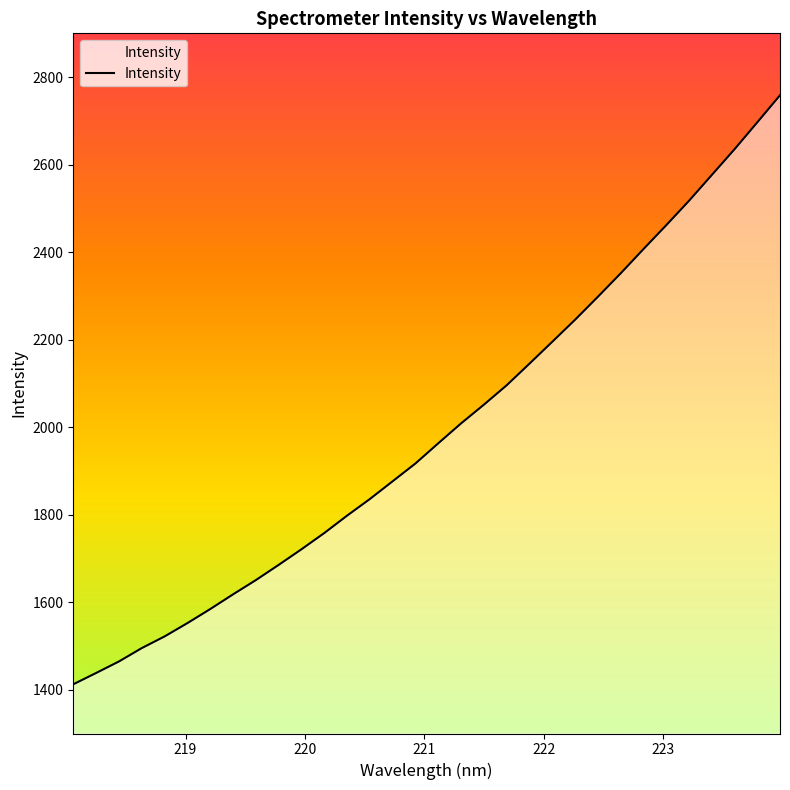

Reading right to left, extract all data points from this chart.

2758.5	2696.5	2634.9	2576.0	2517.1	2461.3	2406.7	2351.3	2297.8	2245.4	2195.1	2145.1	2095.7	2051.4	2008.6	1963.2	1917.1	1876.5	1835.9	1797.8	1758.1	1721.0	1685.3	1650.5	1617.9	1584.3	1552.3	1521.8	1495.1	1464.6	1438.3	1412.5